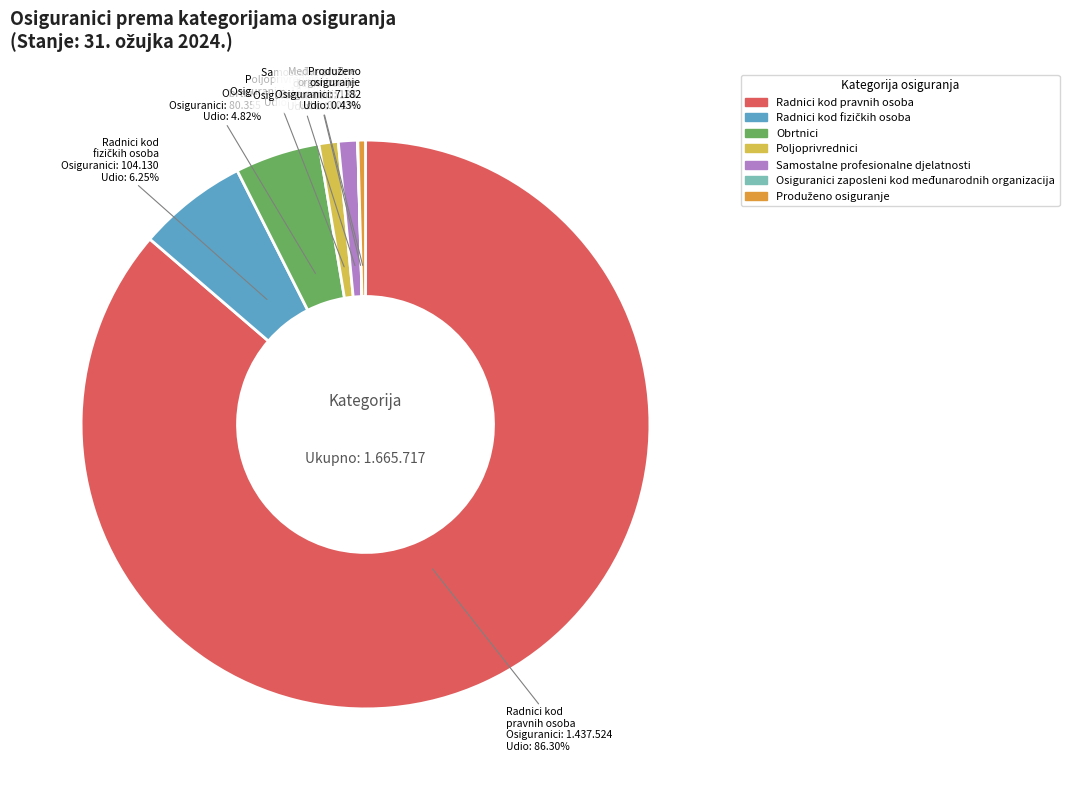

Is there any slice that represents more than half of the pie?

Yes